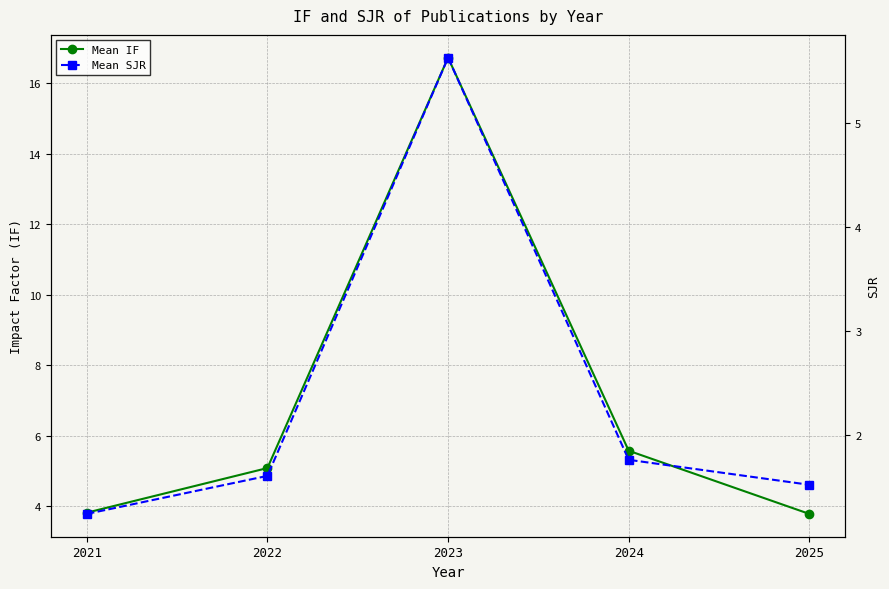

What are all the series names shown in the legend?

Mean IF, Mean SJR